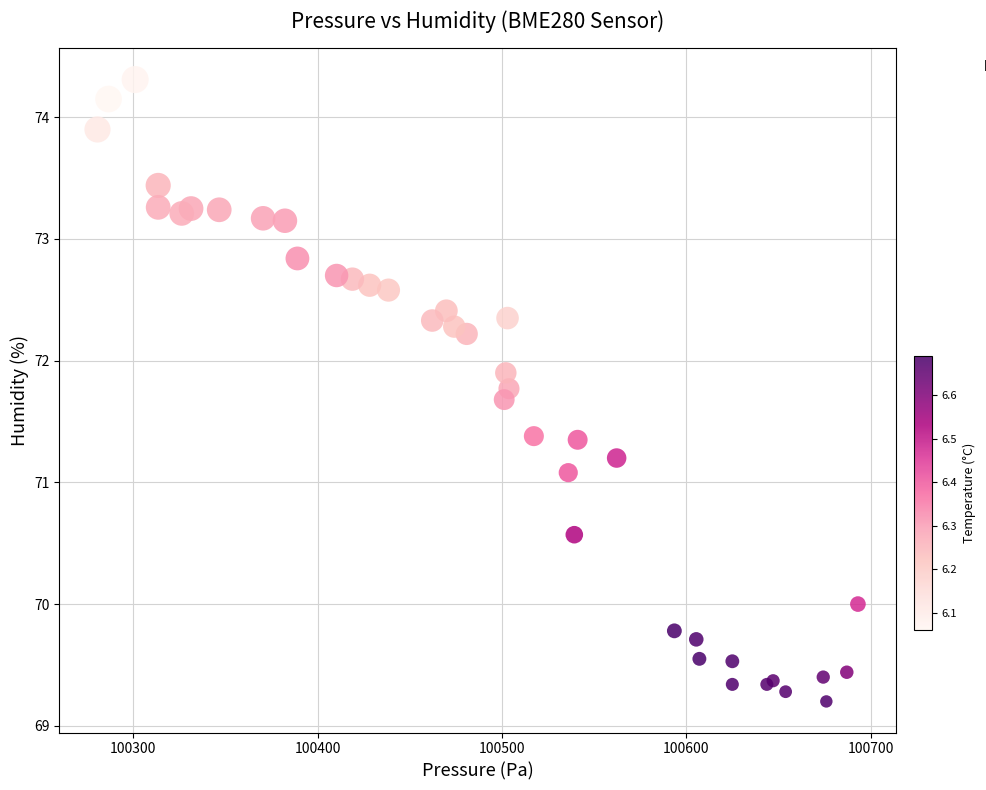

What Y value in the scatter plot is closest to 71?

71.1